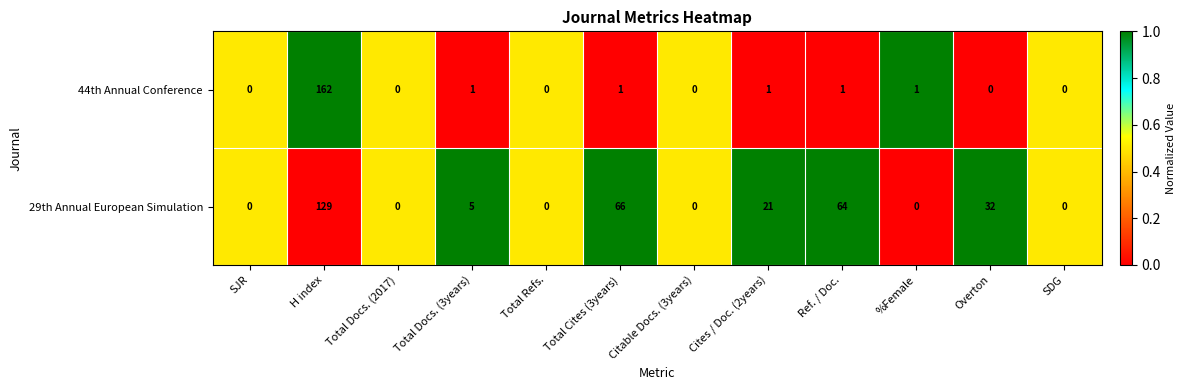

Which label corresponds to the largest value in the chart?

H index